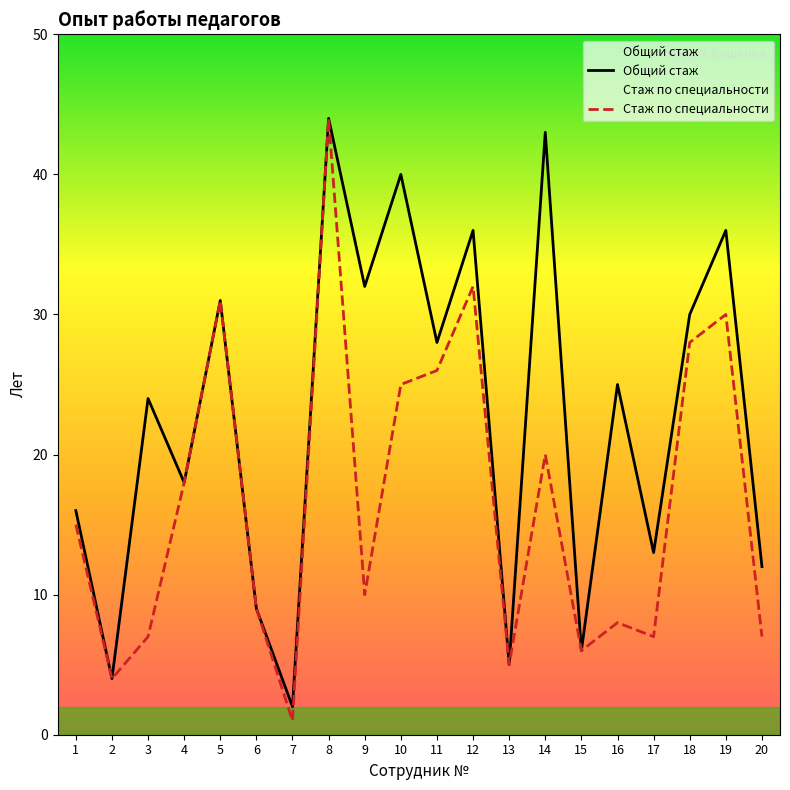

Count the number of categories in the chart.

20